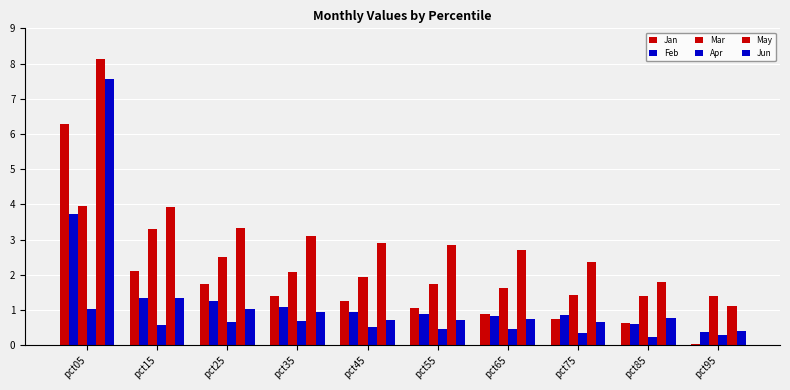

Which has a higher value, pct55 or pct45?

pct45